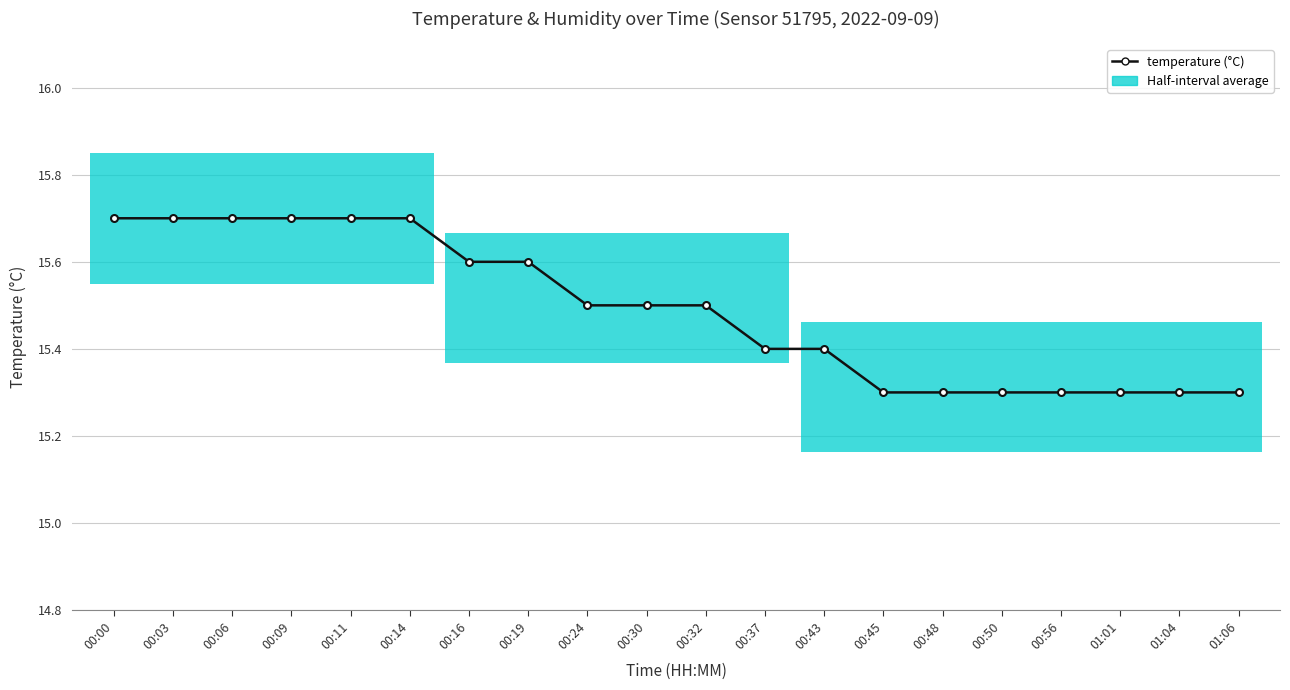

Rank the categories by value from highest to lowest.

00:00, 00:03, 00:06, 00:09, 00:11, 00:14, 00:16, 00:19, 00:24, 00:30, 00:32, 00:37, 00:43, 00:45, 00:48, 00:50, 00:56, 01:01, 01:04, 01:06